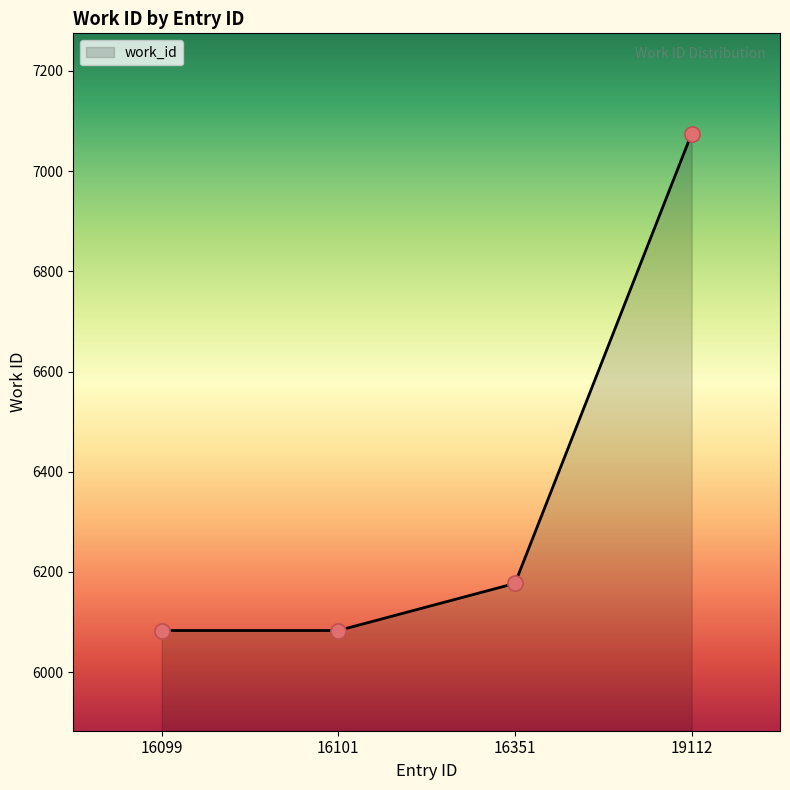

Between 19112 and 16099, which is larger?

19112